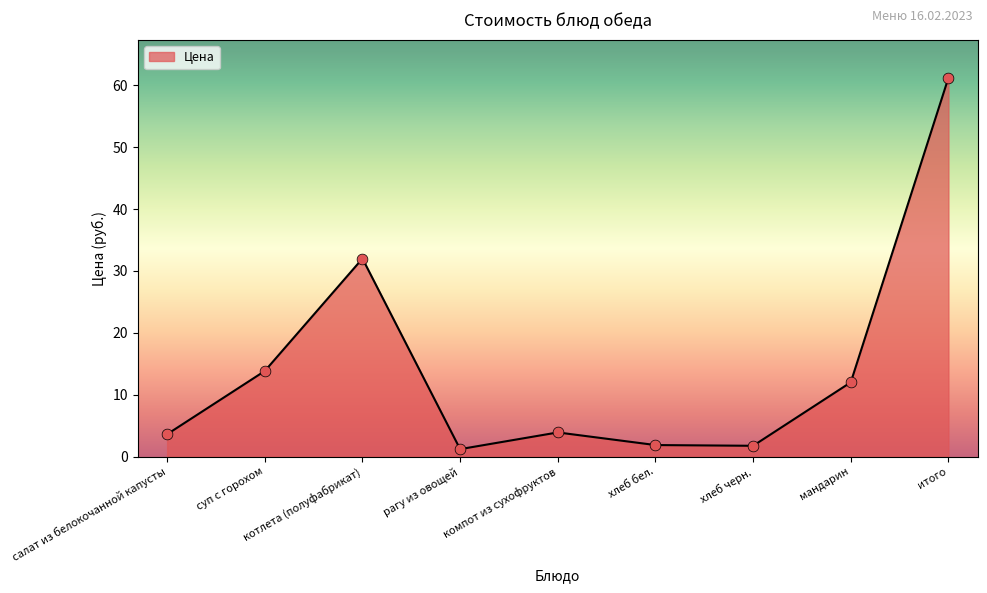

What is the change in value from суп с горохом to котлета (полуфабрикат)?

+18.2